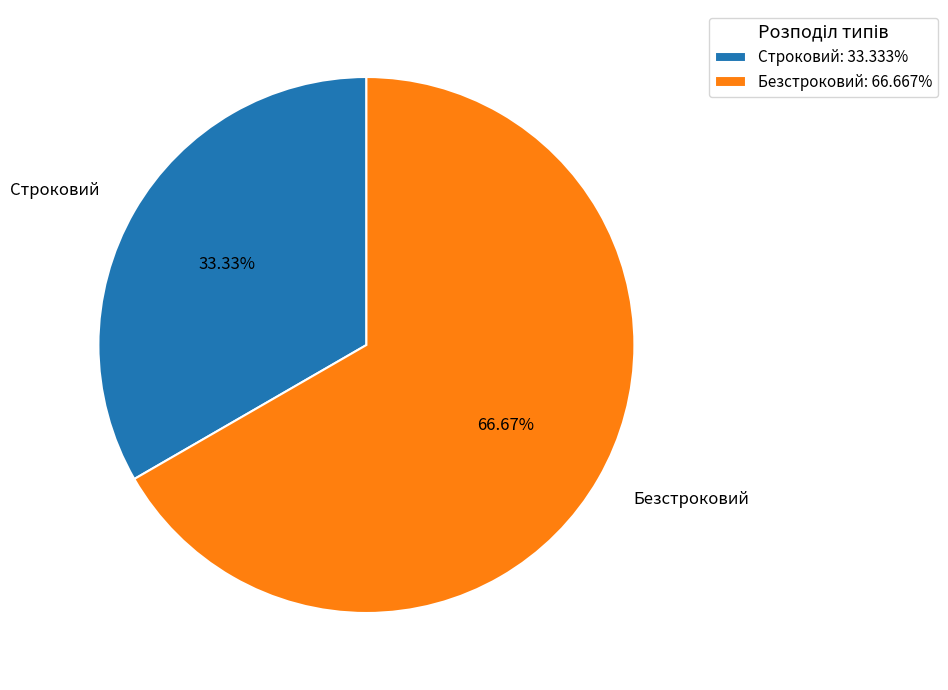

Do Безстроковий and Строковий together represent more than half of the pie?

Yes